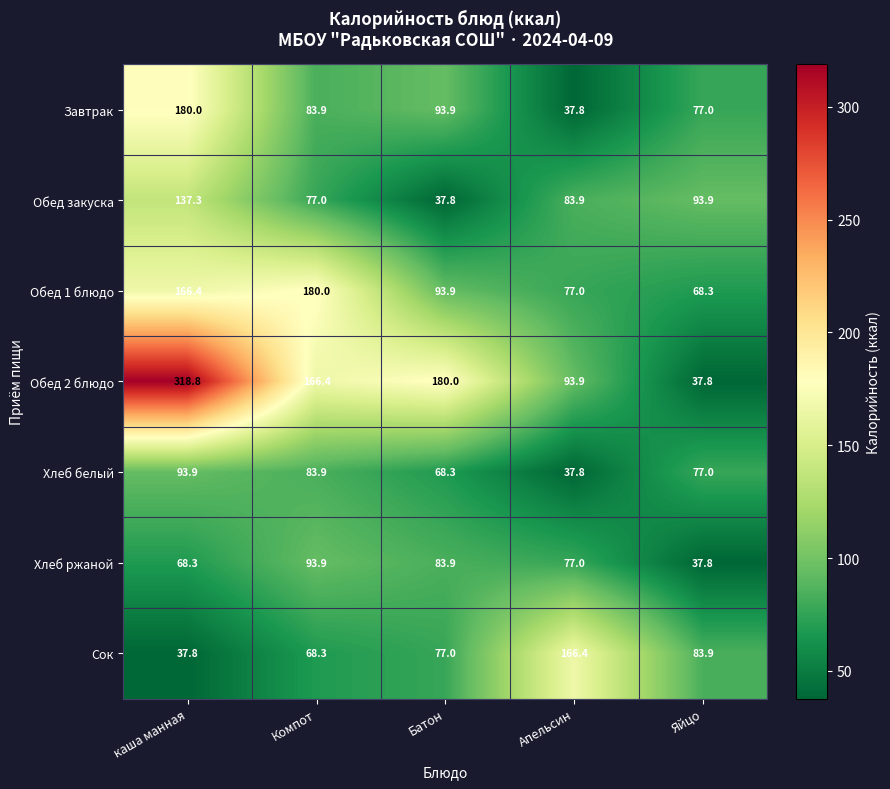

The Хлеб ржаной series shows 37.8 at Яйцо. True or false?

True